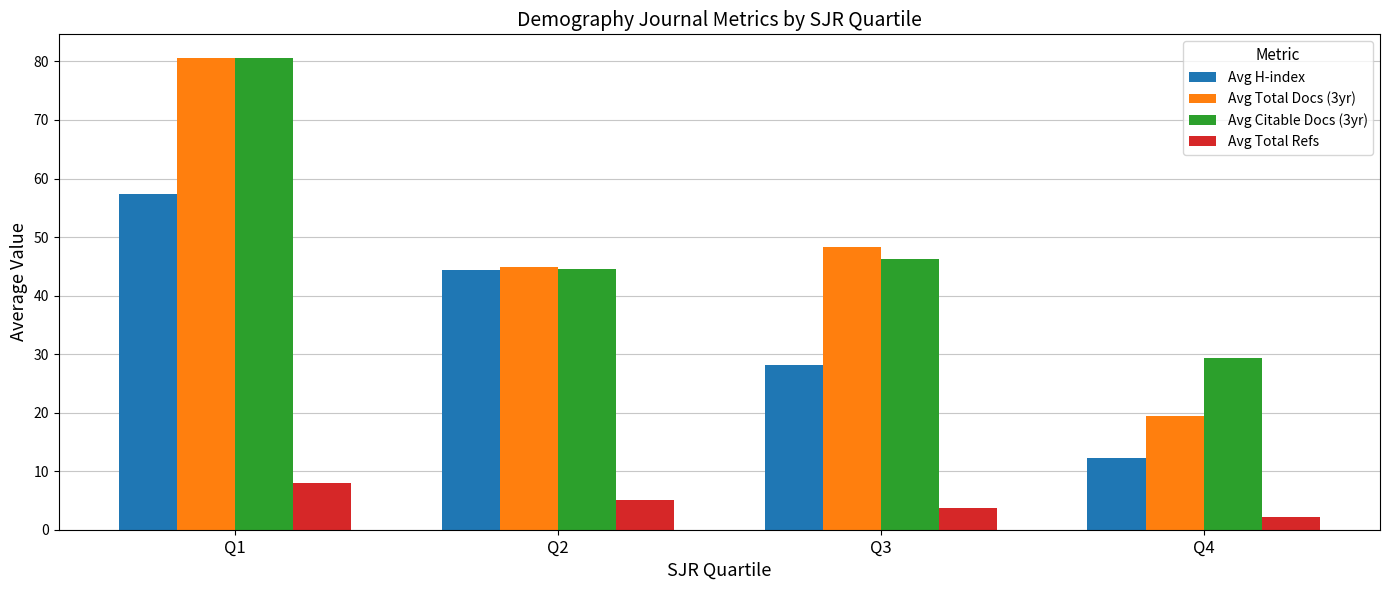

What is the total value across all series at Q2?

138.9